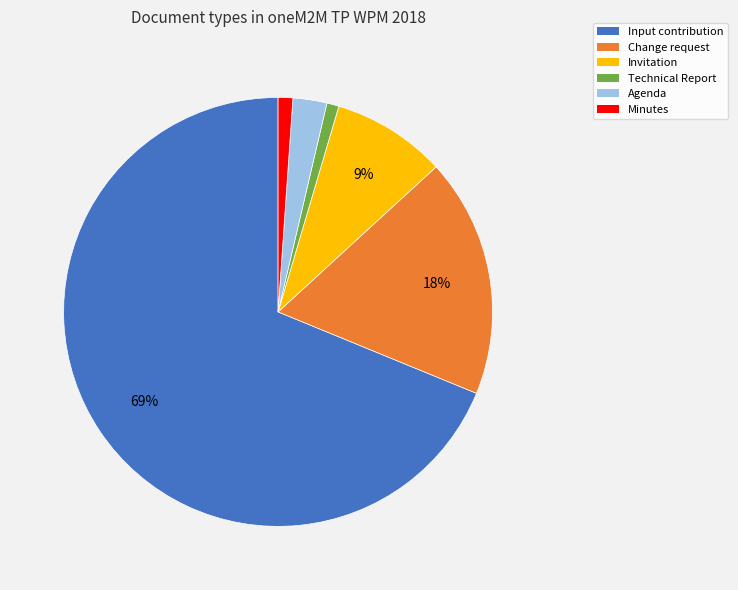

To the nearest percent, what portion does Minutes represent?

1%